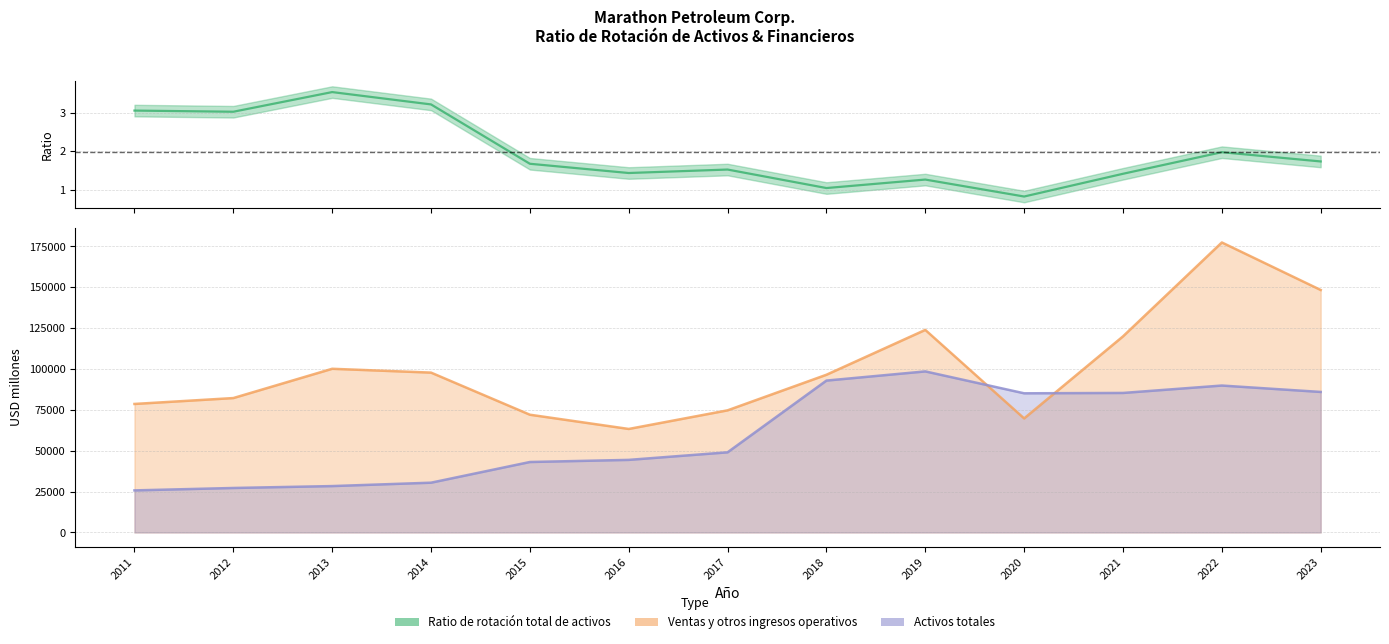

Is it true that Ratio de rotación total de activos equals 2.0 at 2022?

True